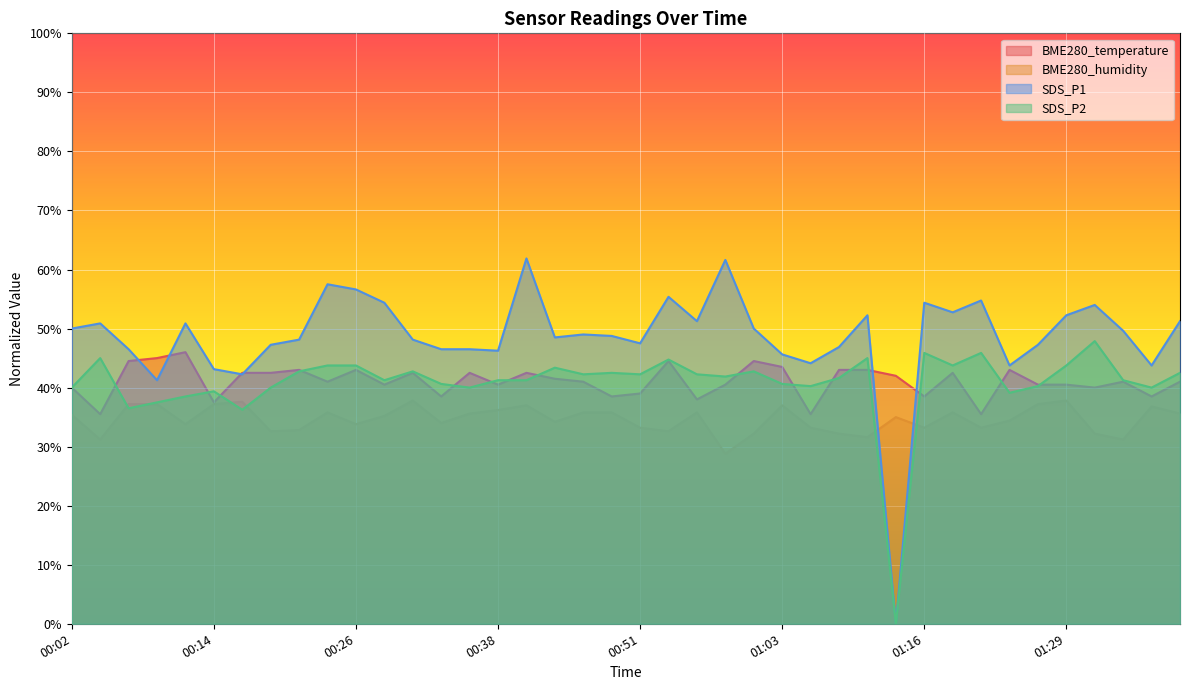

What is the value of the BME280_humidity point at the 29th from the left?

31.6